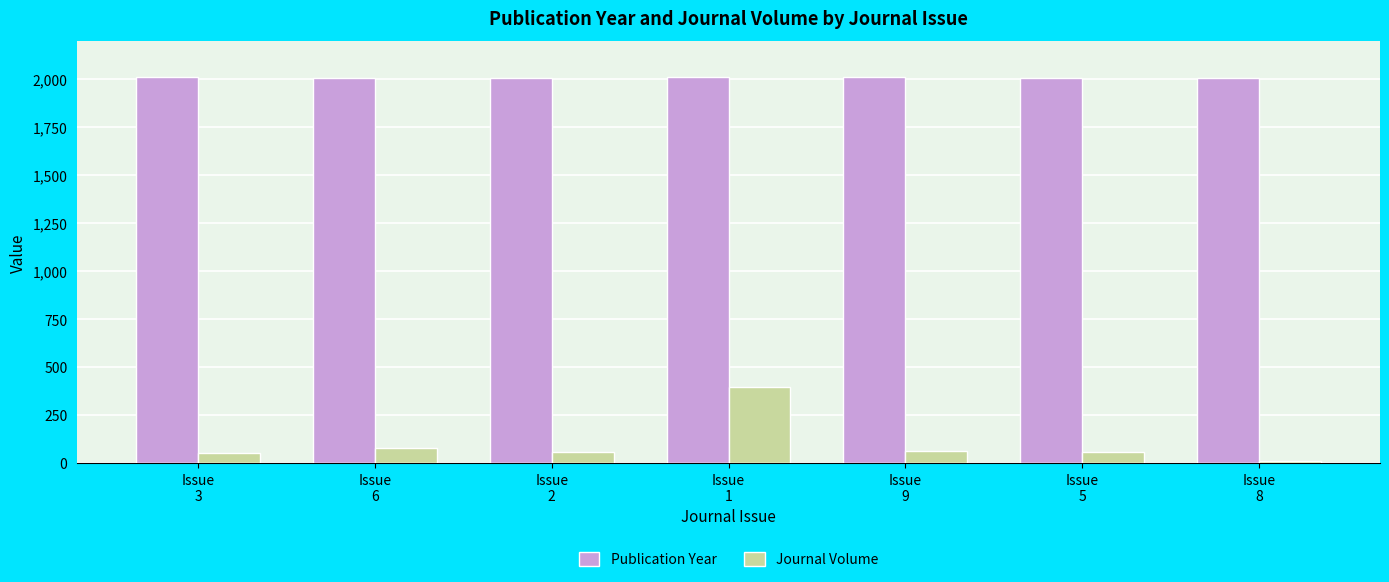

Is it true that Publication Year equals 493 at Issue
3?

False